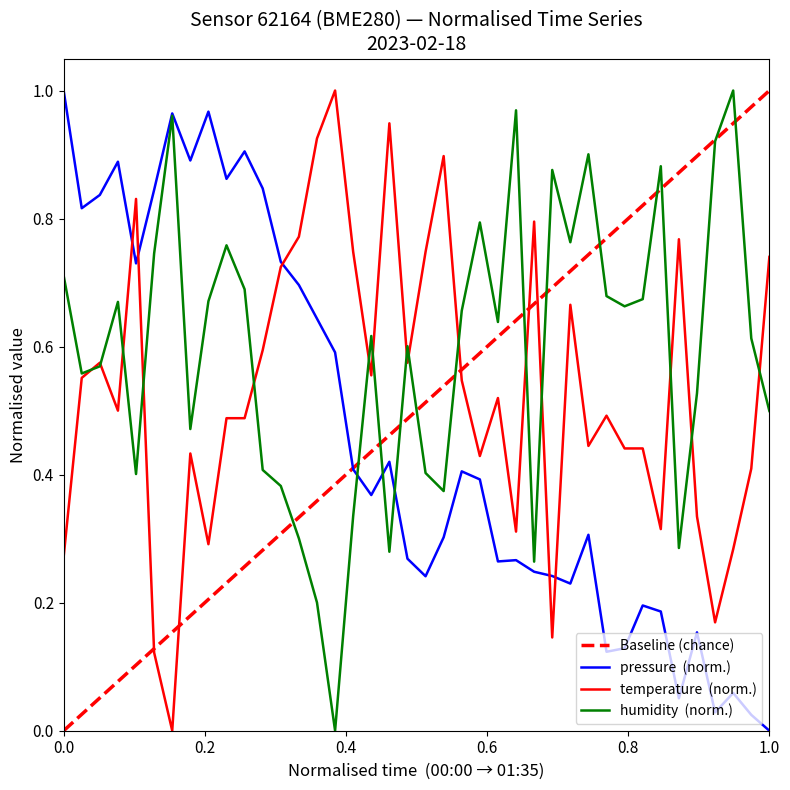

Which category has the highest value in the humidity series?

01:30